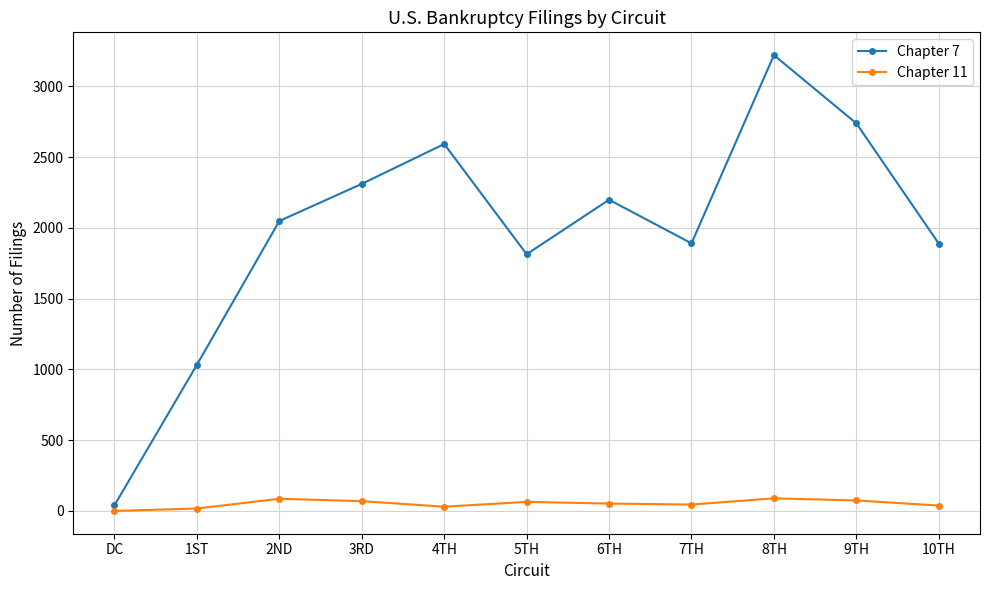

How many values in Chapter 11 are above zero?

10